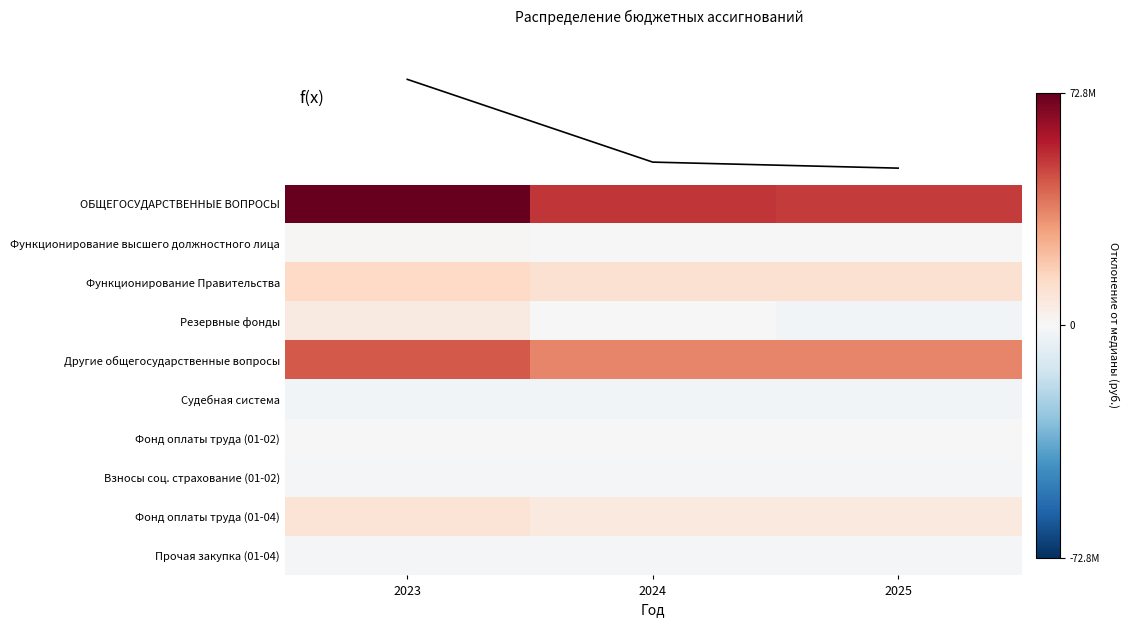

What is the approximate value of Прочая закупка (01-04) at 2023?

-1507150.0